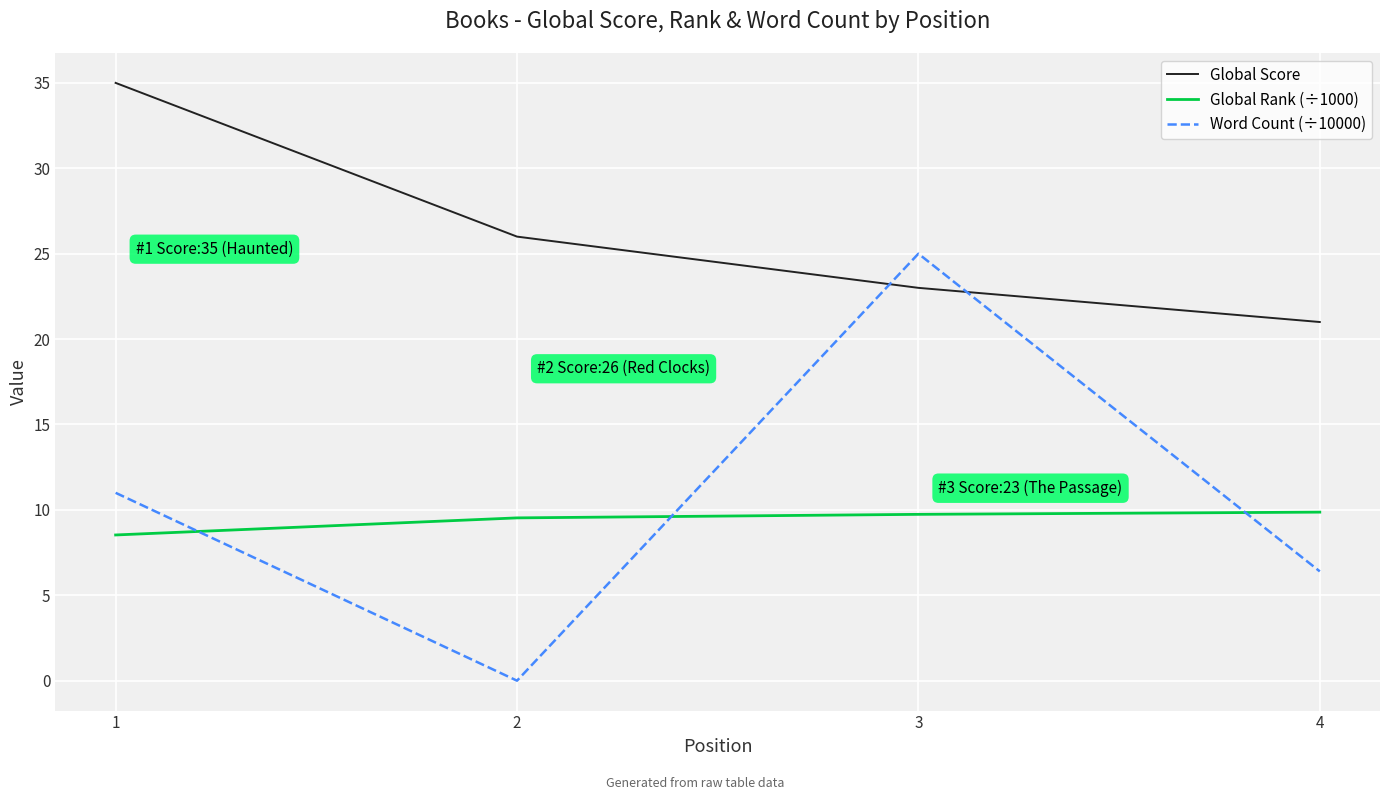

What value does the Global Score series have at 1?

35.0